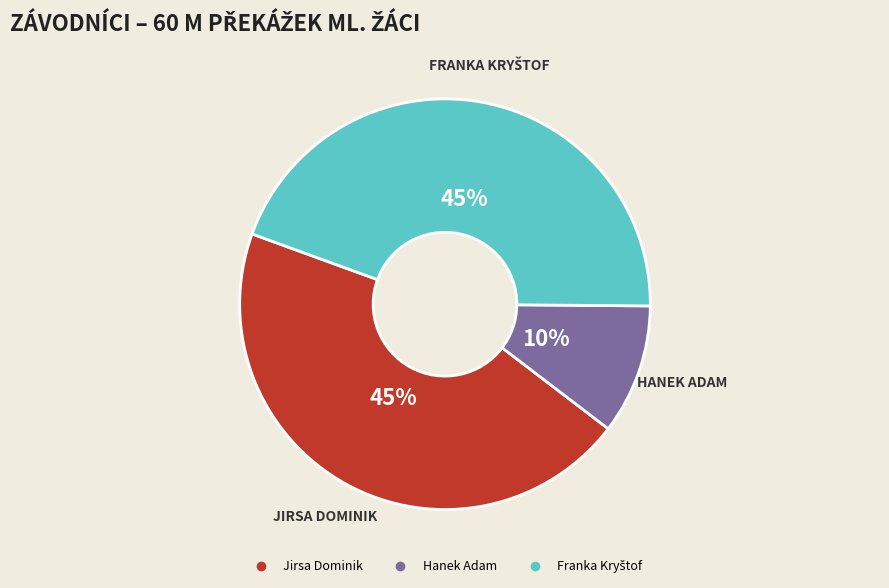

What is the smallest slice in the pie chart?

Hanek Adam